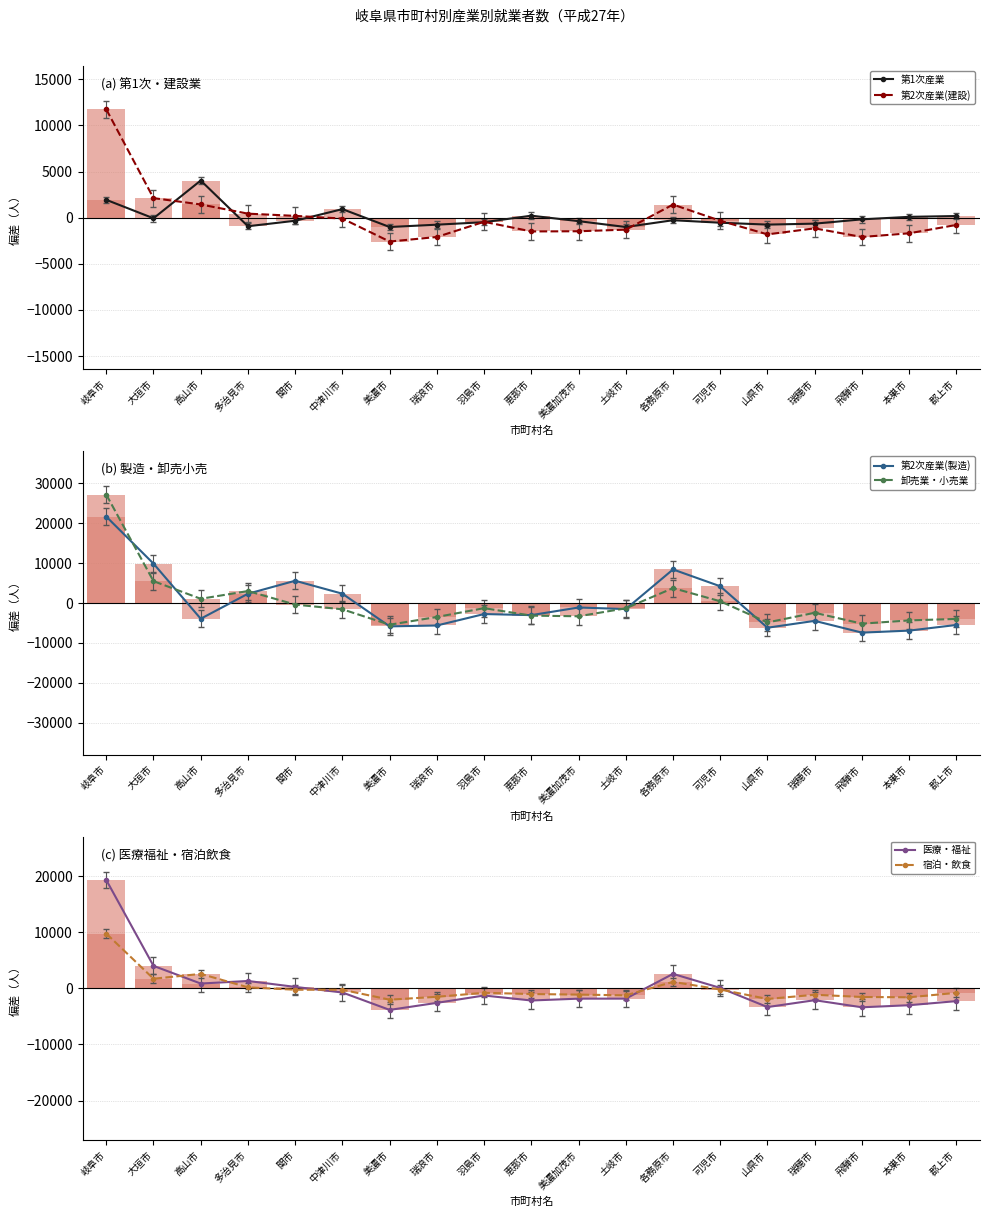

How many categories are shown in the chart?

19